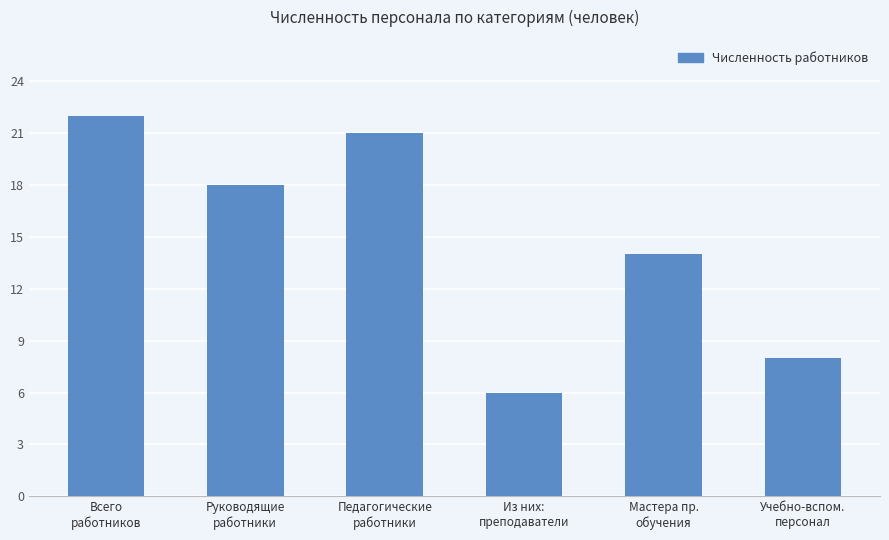

The chart shows a value of 14 at Мастера пр.
обучения. True or false?

True